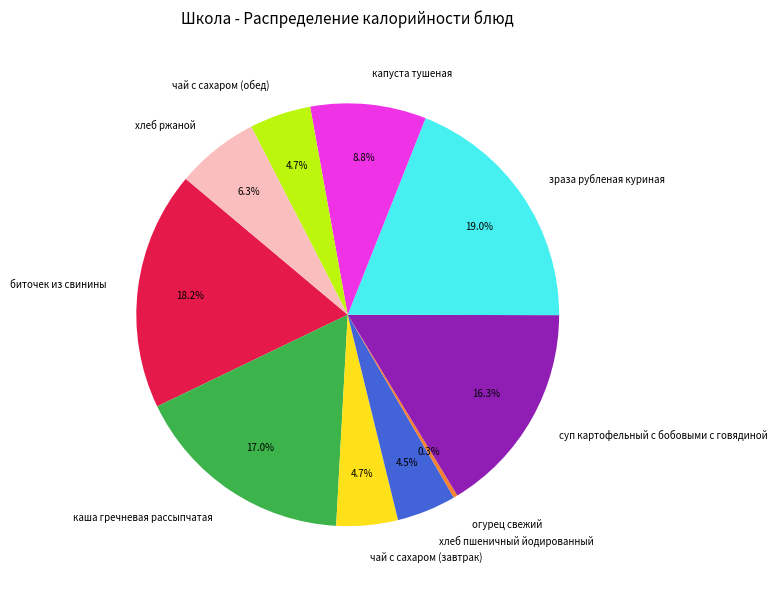

What portion of the pie excludes чай с сахаром (обед)?

95.3%